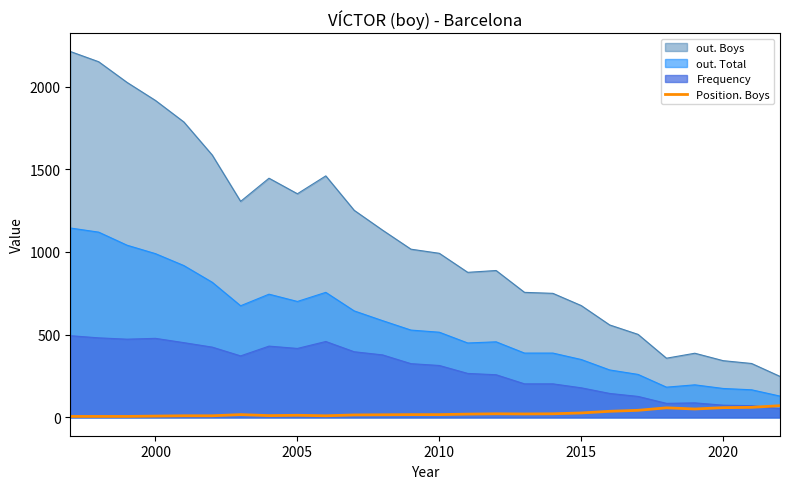

Rank the series by their maximum value, from highest to lowest.

out. Boys, out. Total, Frequency, Position. Boys